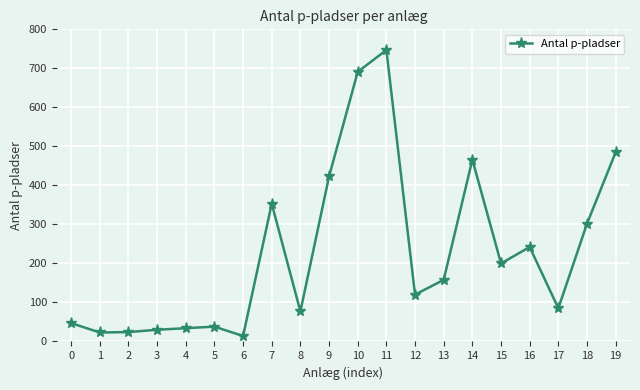

What is the difference between the maximum and second lowest values?

724